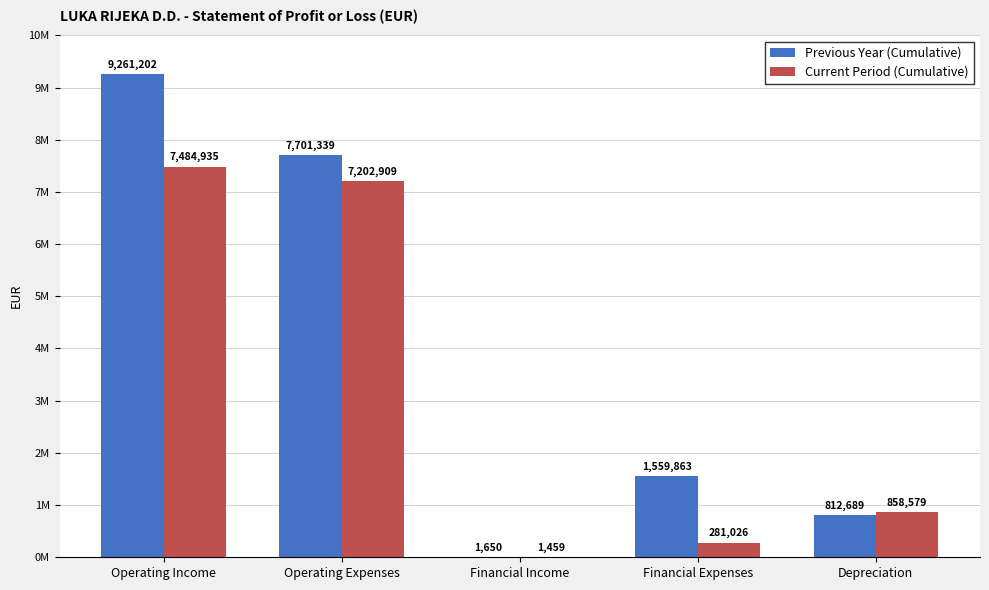

What is the label of the 4th bar from the right?

Operating Expenses